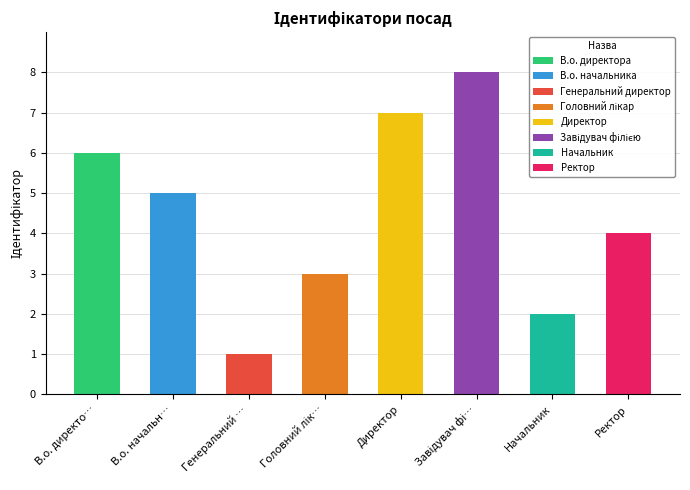

What is the change in value from В.о. директора to Генеральний директор?

-5